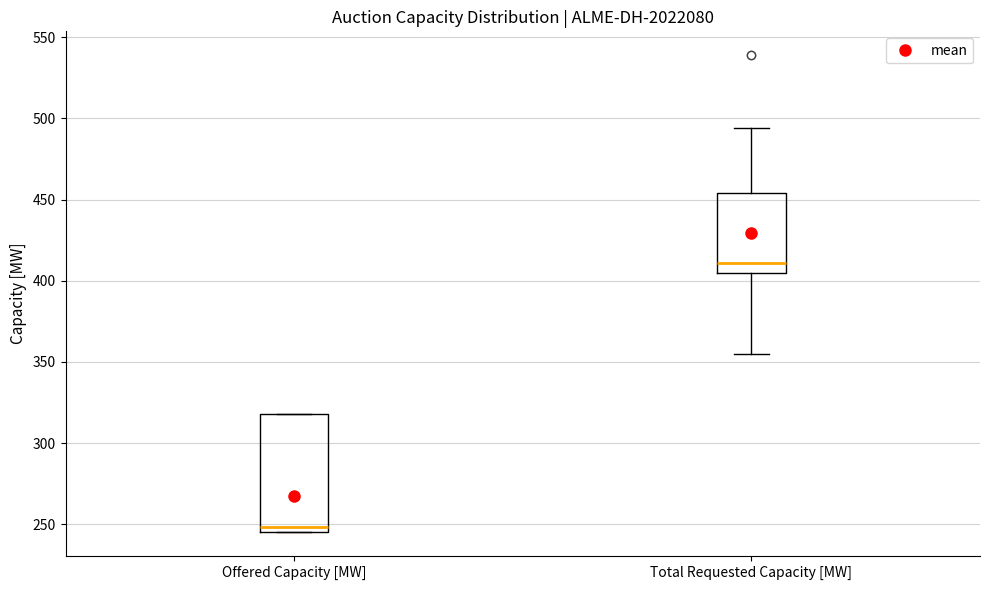

Comparing the boxes themselves (not the whiskers), which one is the tallest?

Offered Capacity [MW]